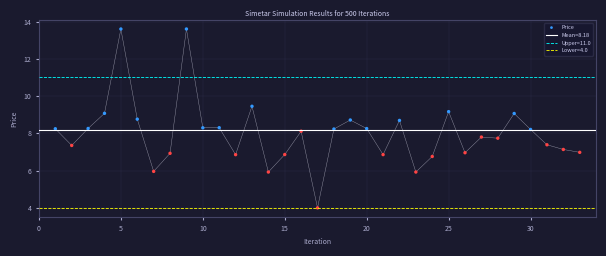

What is the range of X values (max minus min)?

32.0